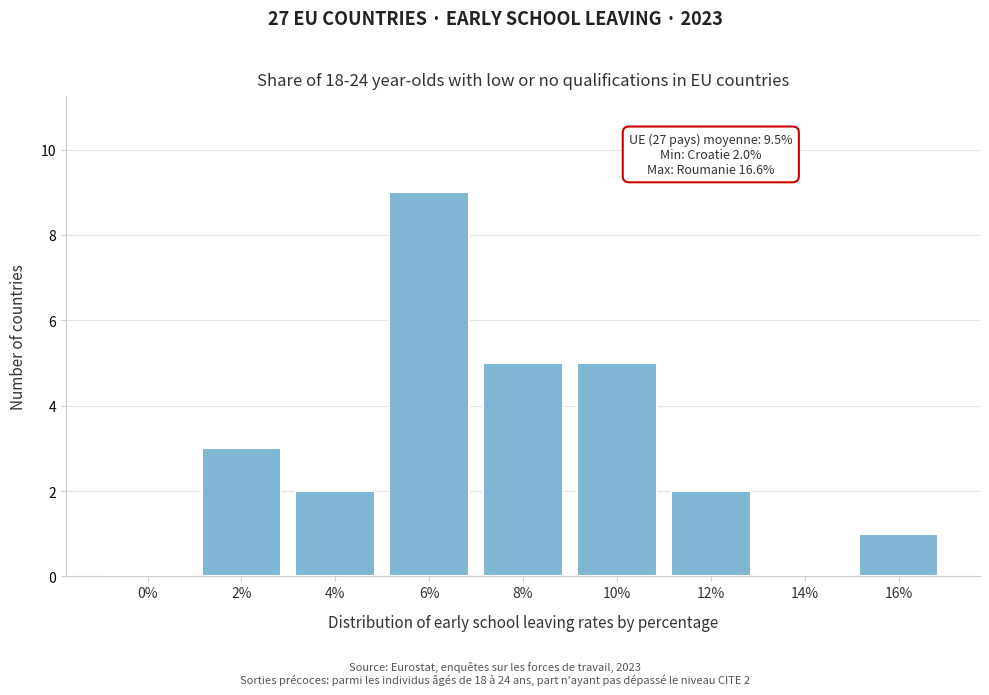

Reading right to left, what are all the values shown in this chart?

16%=1	14%=0	12%=2	10%=5	8%=5	6%=9	4%=2	2%=3	0%=0